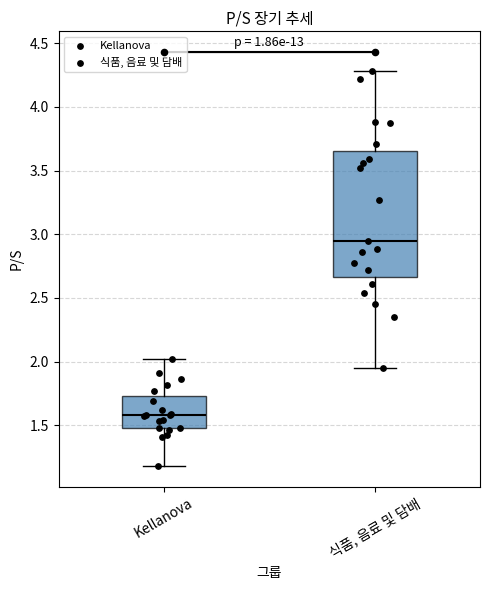

Reading left to right, transcribe this box plot: for each box, give where its median line is, the range the box spans, and where its two whiskers end, as read against the y-axis. The values are not printed on the chart, so give them approximately, as read against the axis.

Kellanova: median 1.60, box 1.50 to 1.75, whiskers 1.20 to 2.00
식품, 음료 및 담배: median 2.95, box 2.65 to 3.65, whiskers 1.95 to 4.30